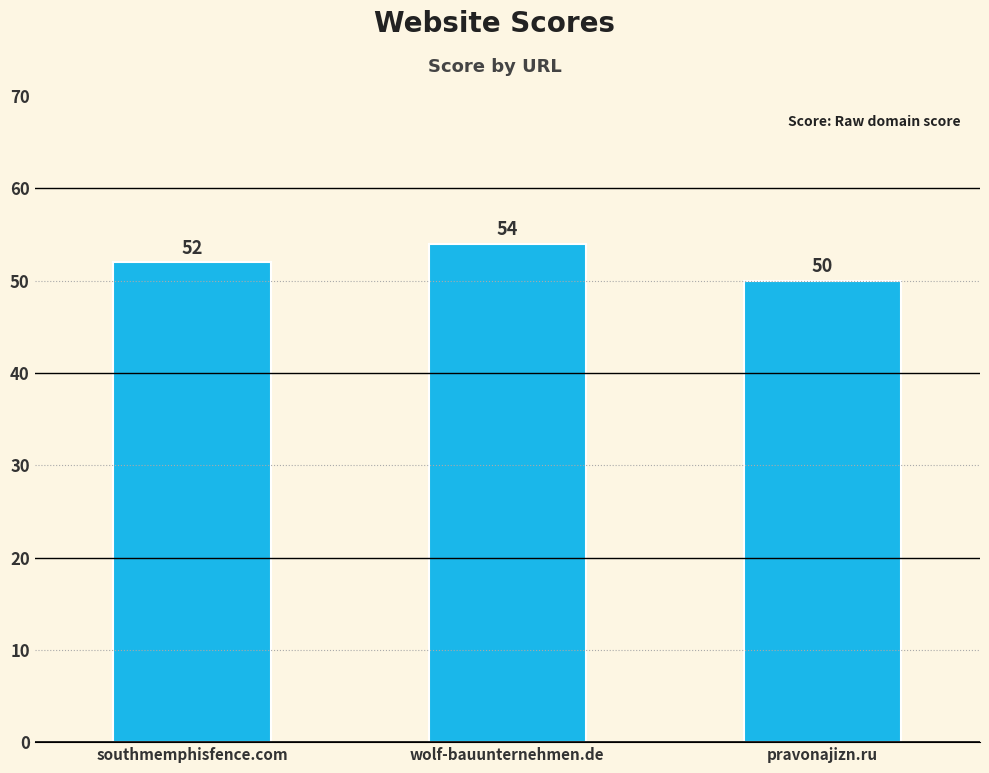

What is the difference between the values at wolf-bauunternehmen.de and southmemphisfence.com?

2